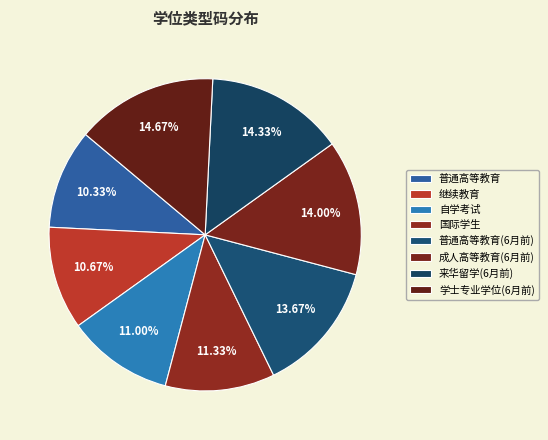

What is the smallest slice in the pie chart?

普通高等教育